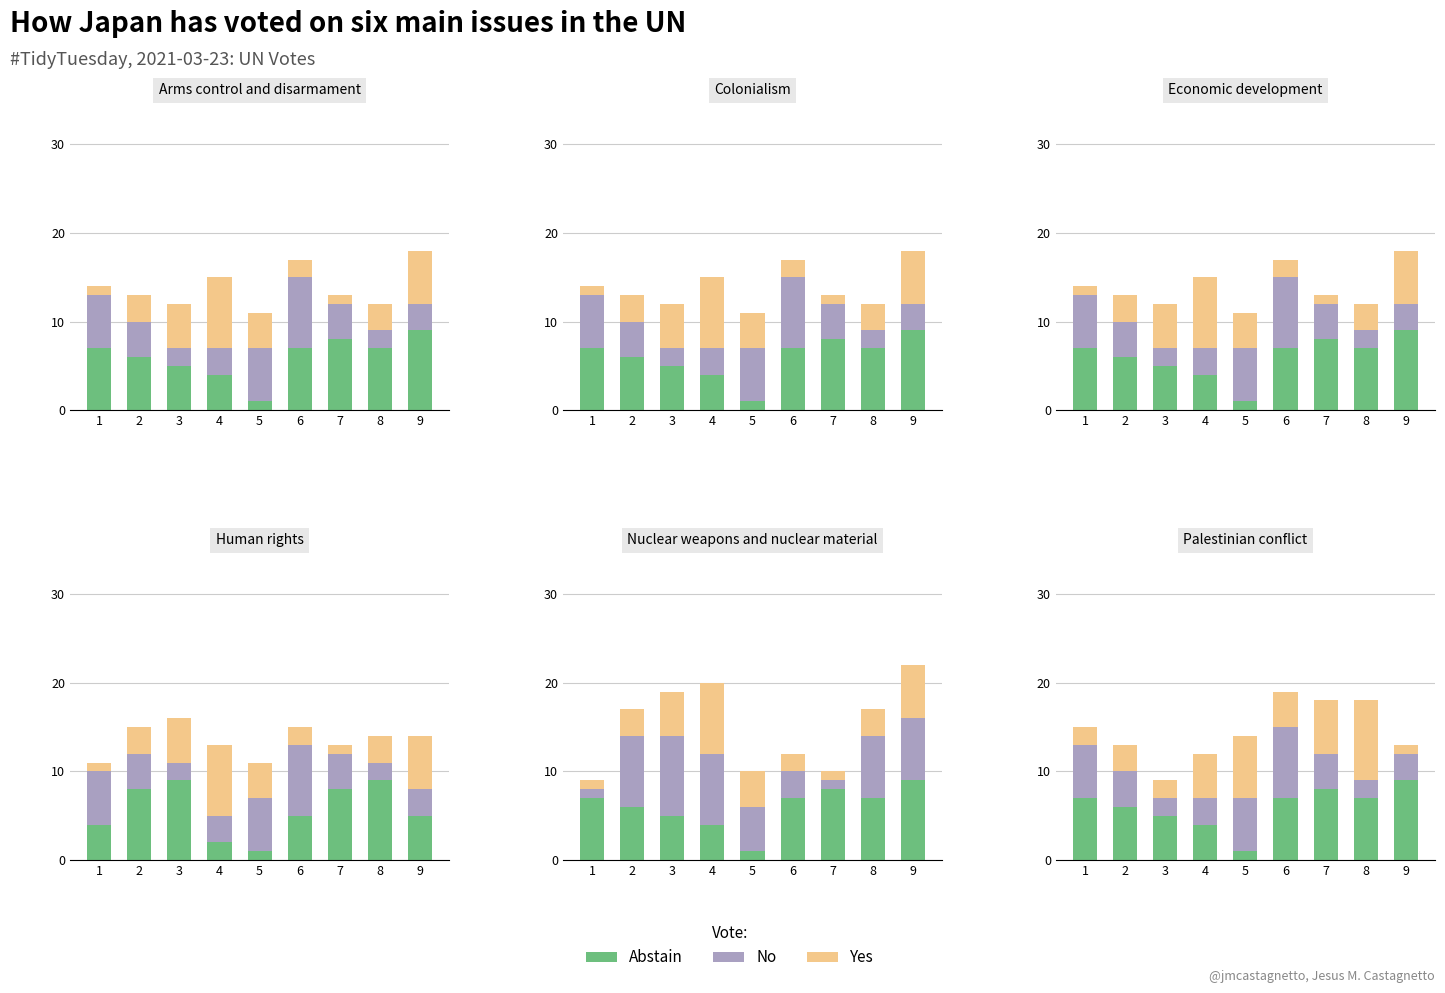

What is the value of the Abstain bar at the 9th from the left?

9